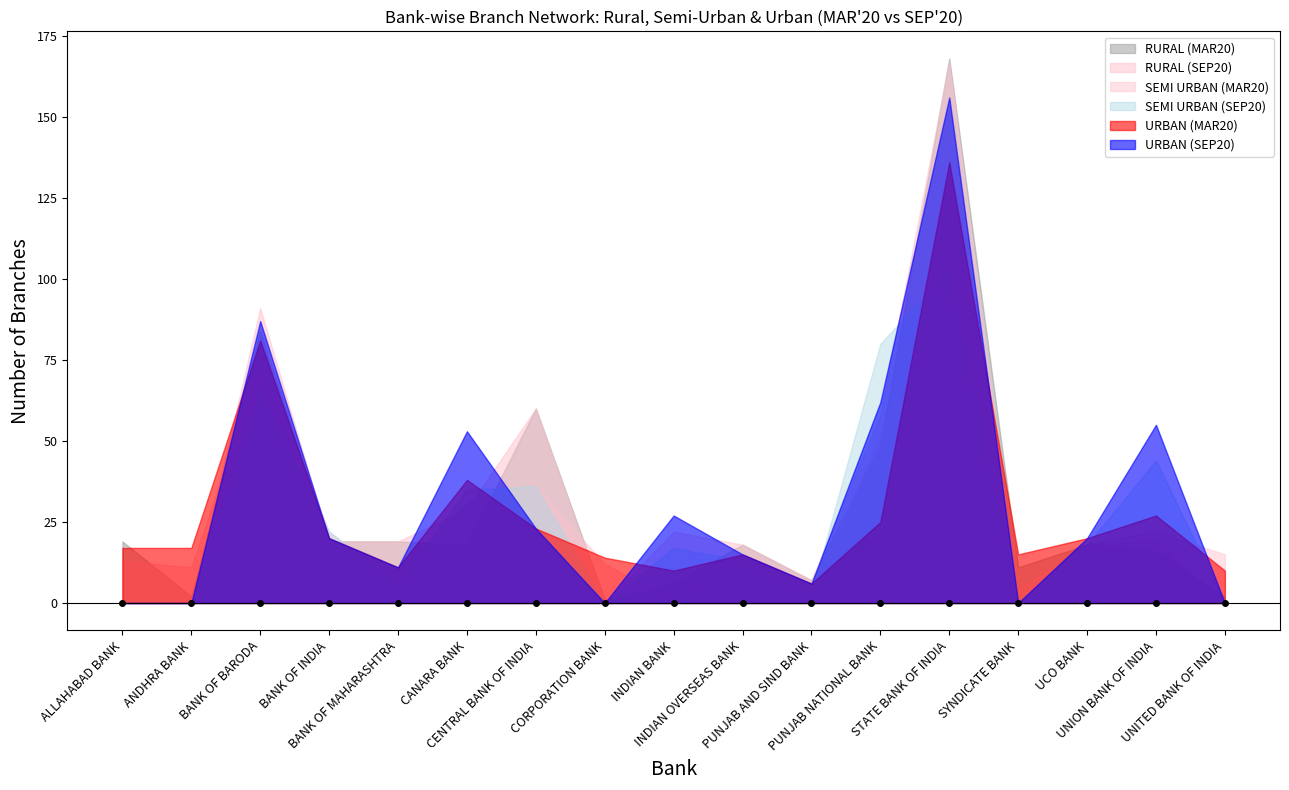

What is the sum of the SEMI URBAN (SEP20) values at UNITED BANK OF INDIA and INDIAN BANK?

17